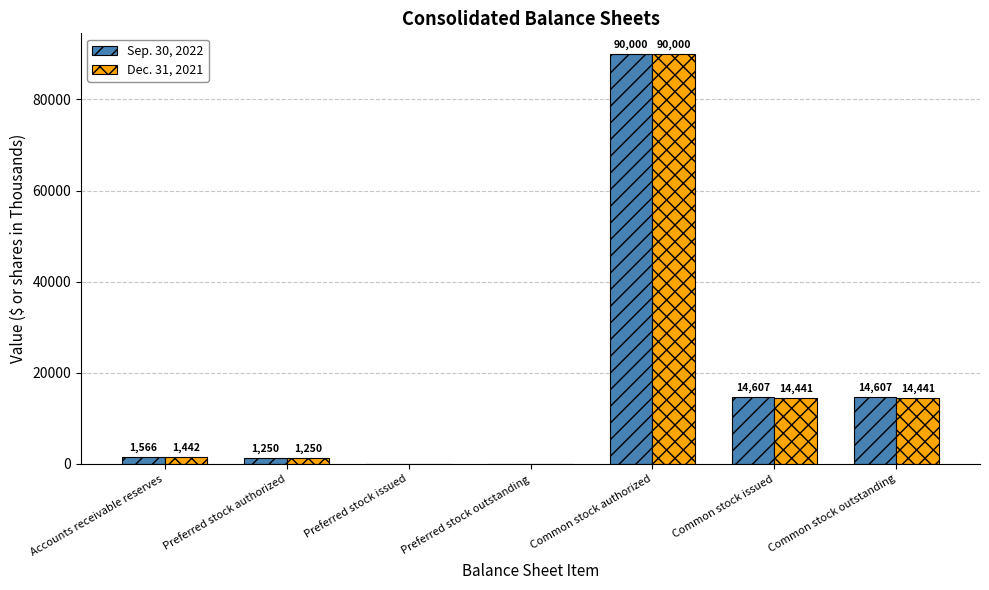

What is the sum of the Sep. 30, 2022 values at Accounts receivable reserves and Common stock issued?

16173